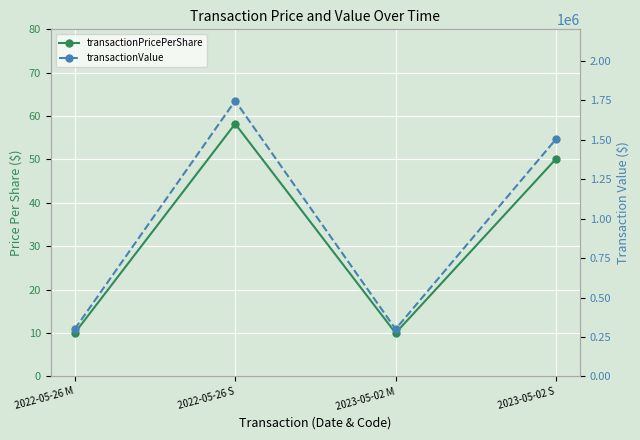

Reading left to right, extract all data points from this chart.

transactionPricePerShare: 2022-05-26 M=10.0	2022-05-26 S=58.2	2023-05-02 M=10.0	2023-05-02 S=50.1
transactionValue: 2022-05-26 M=300000.0	2022-05-26 S=1746800.0	2023-05-02 M=300000.0	2023-05-02 S=1504356.0